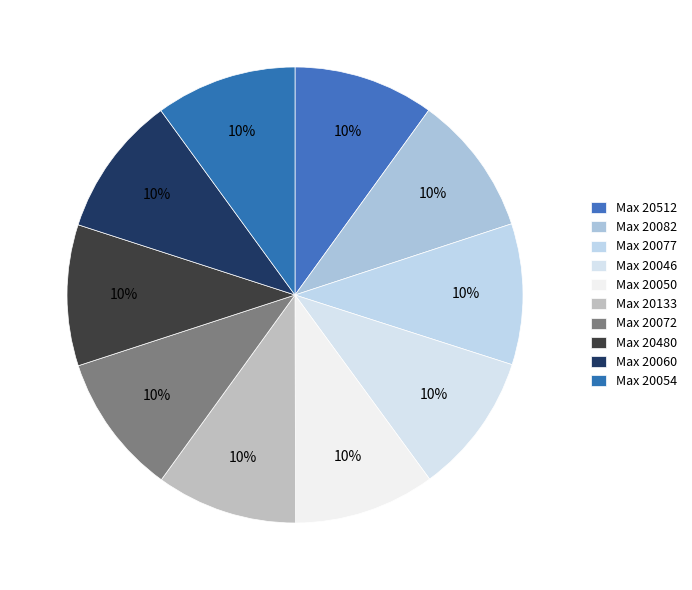

How many segments does this pie chart have?

10